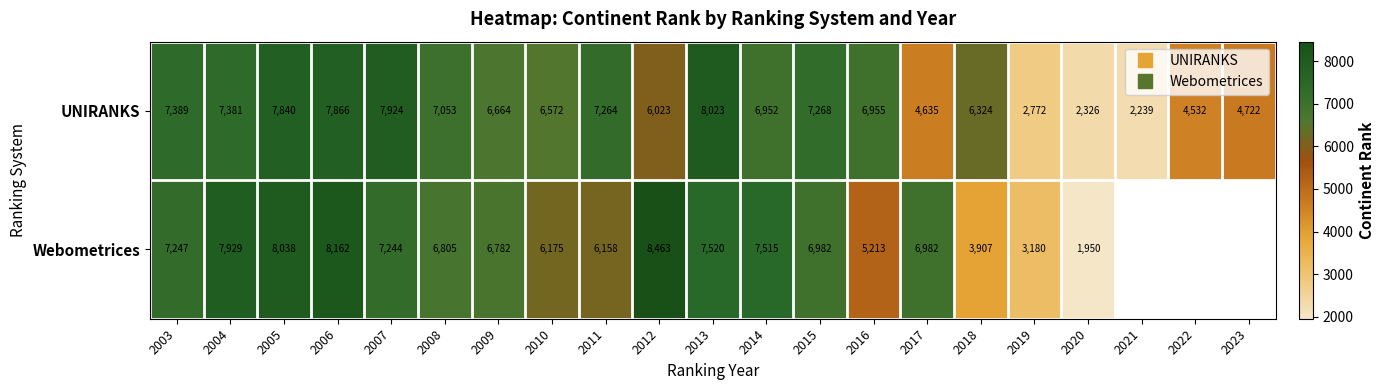

What is the maximum value shown in the chart?

8463.0